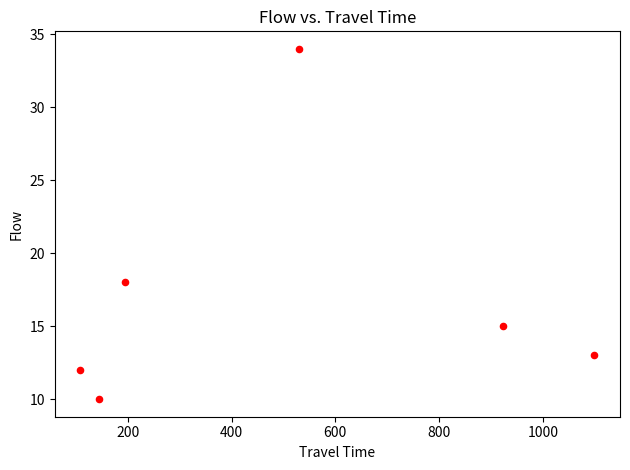

What Y value in the scatter plot is closest to 22?

18